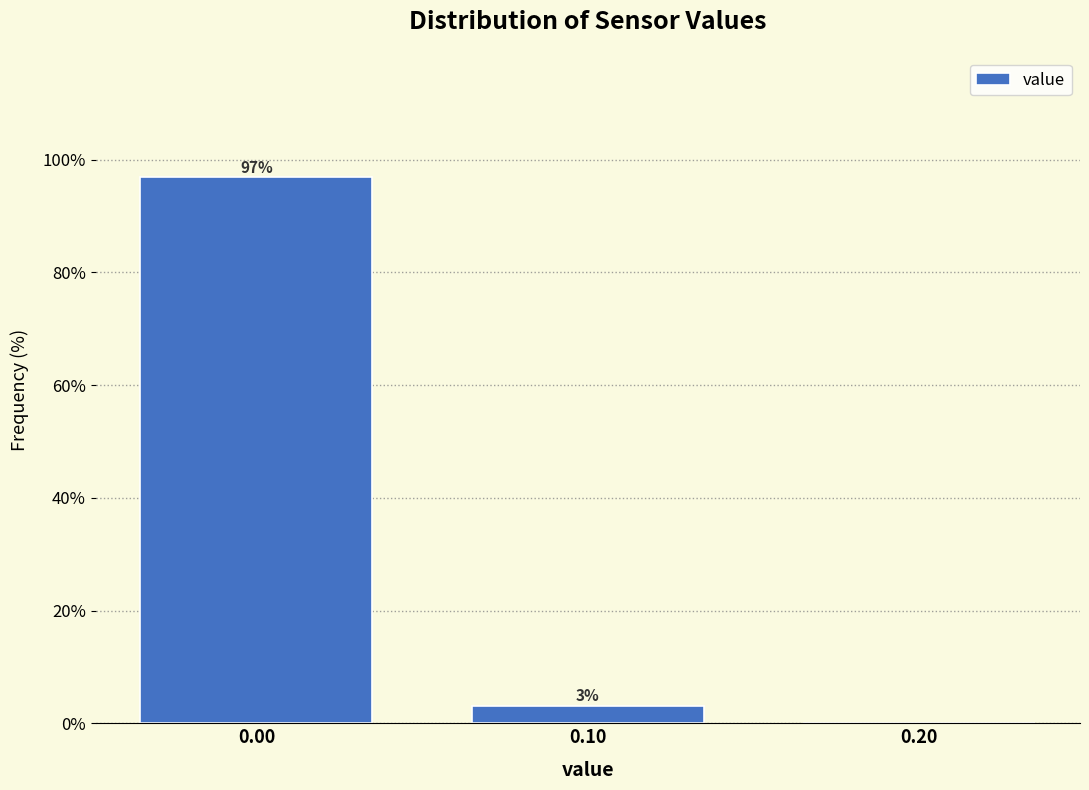

Over which range of the x-axis is the bar tallest?

-0.05 to 0.05